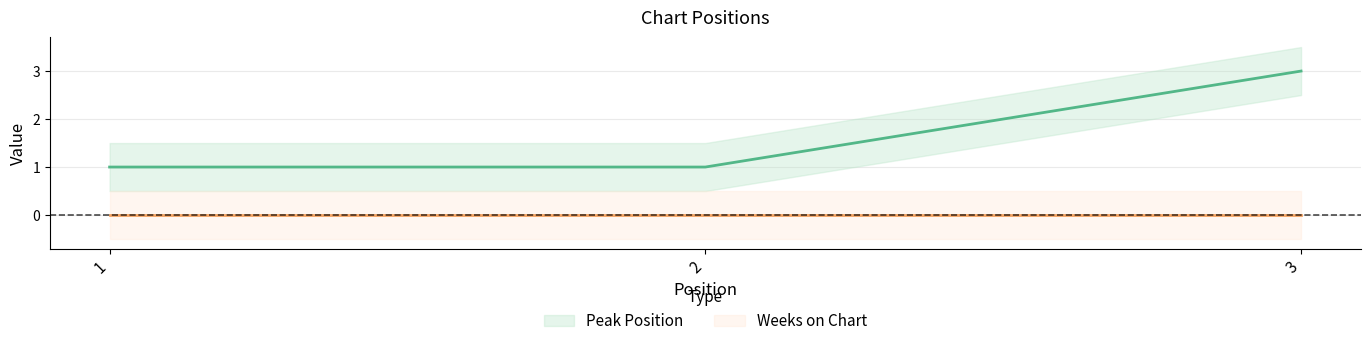

Reading right to left, list all the values displayed in this chart.

3=3	2=1	1=1